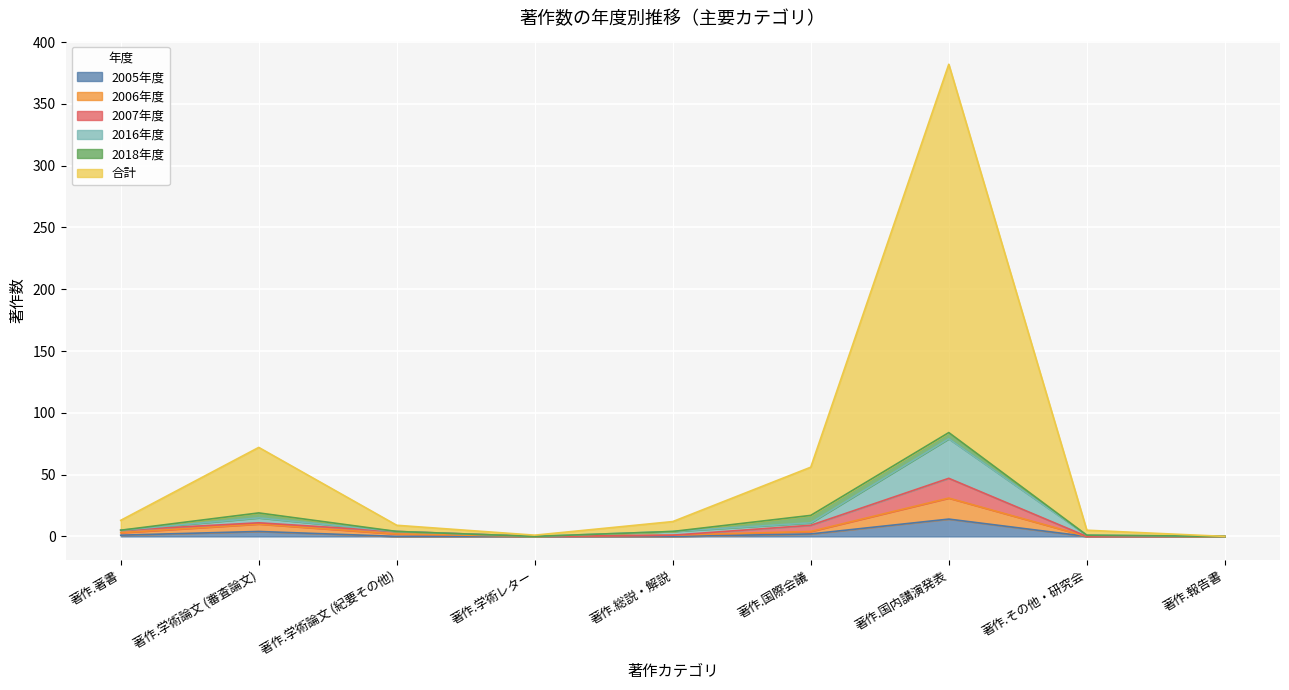

What is the difference between the second highest and second lowest values in the 合計 series?

71